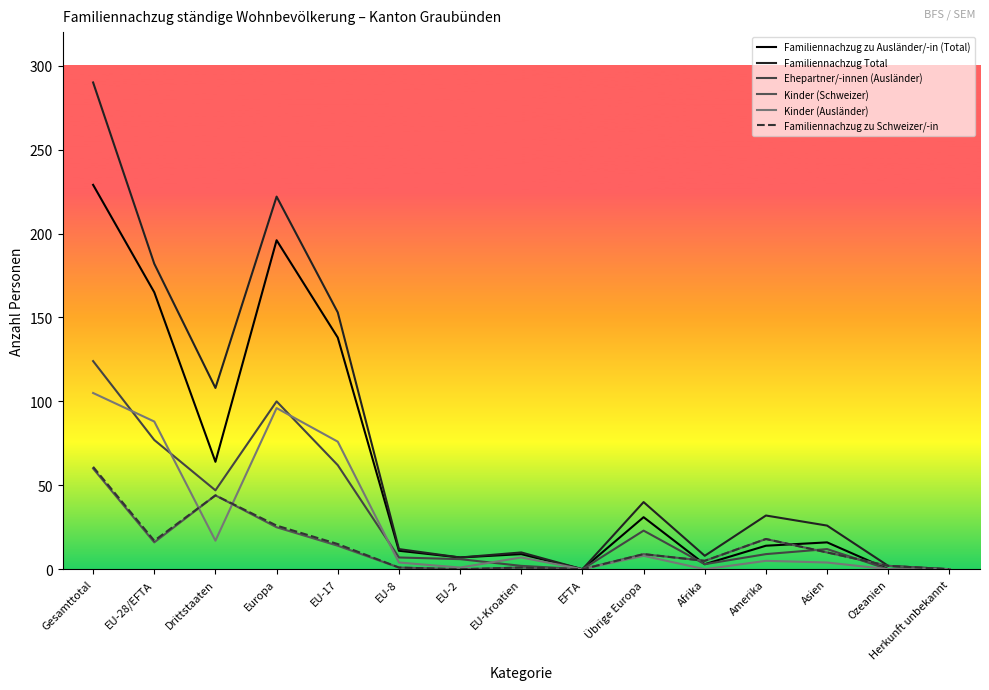

What is the average value of the Familiennachzug Total series?

73